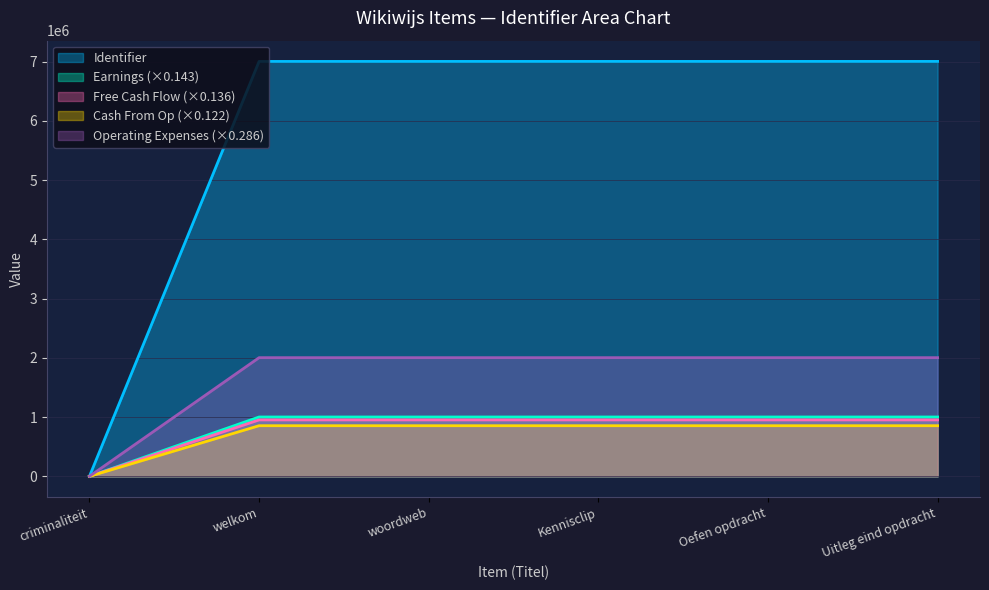

What is the change in value from criminaliteit to woordweb?

+7004986